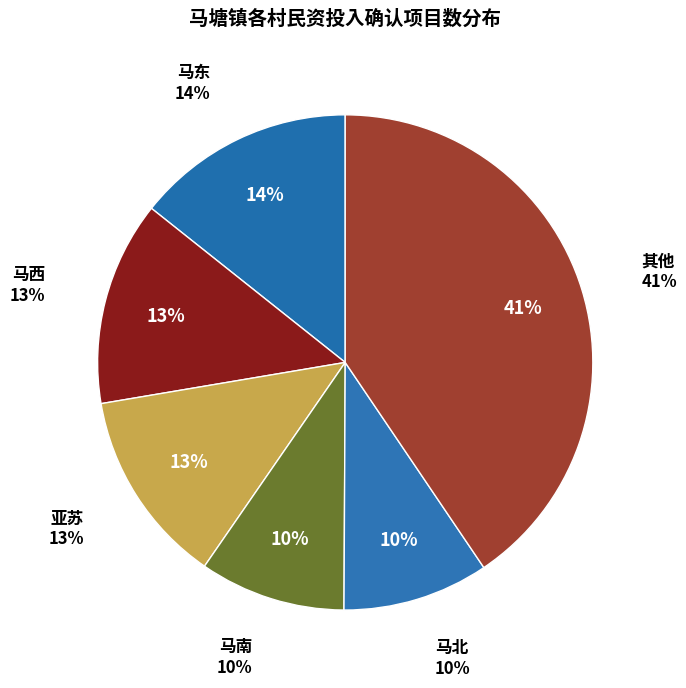

True or false: 王渡 accounts for 1% of the total.

False